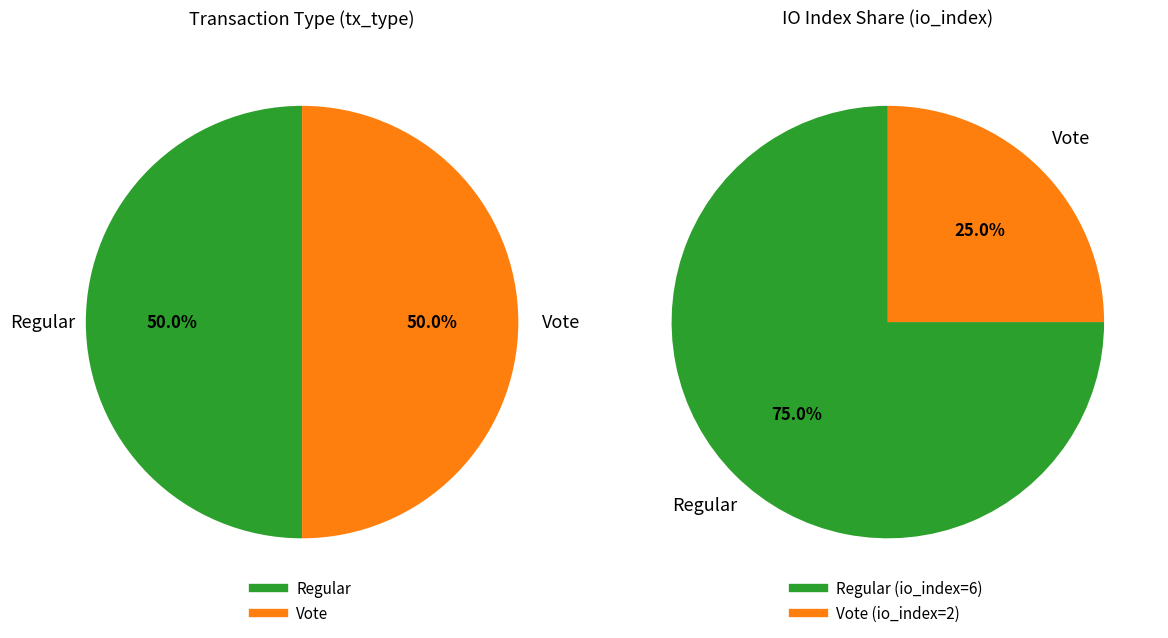

To the nearest percent, what is the combined percentage of Vote (io_index=2) and Regular (io_index=6)?

100%